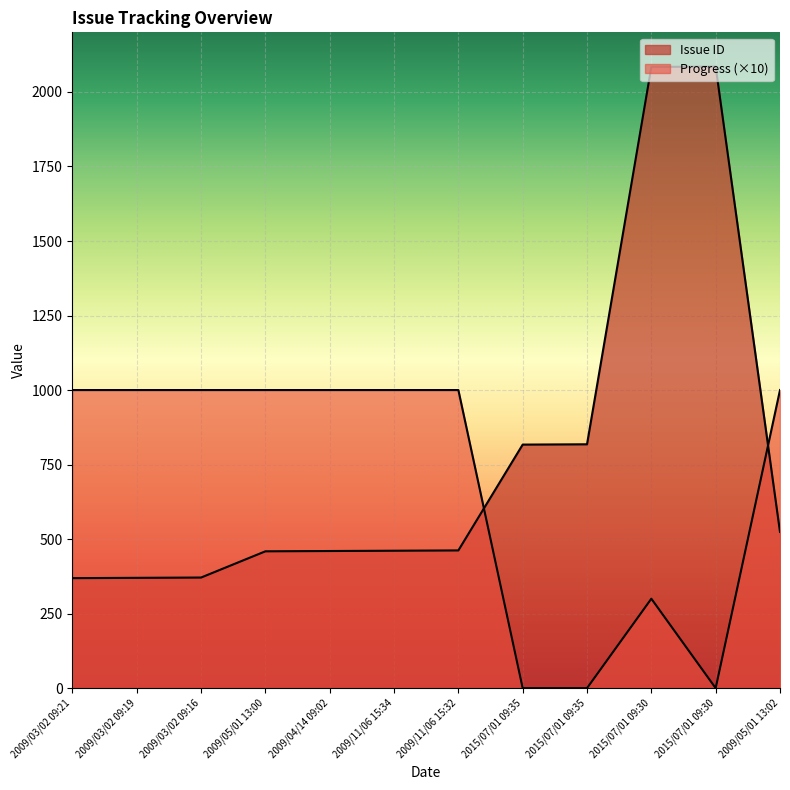

How many lines are shown in the chart?

2